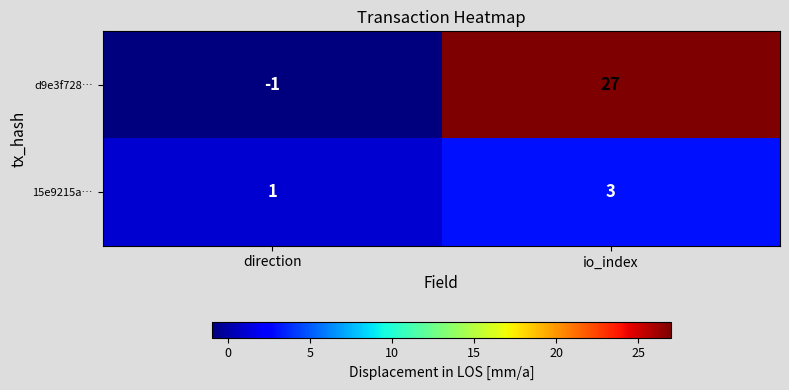

Is it true that d9e3f728… equals -2 at direction?

False